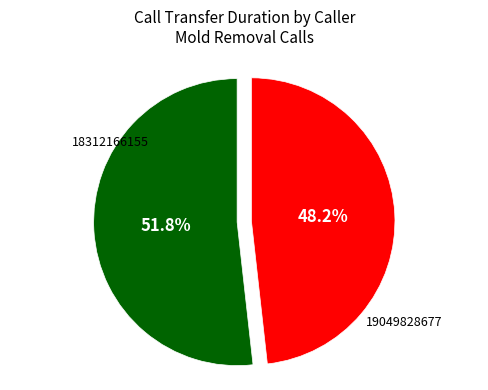

Is there a majority slice in this chart?

Yes